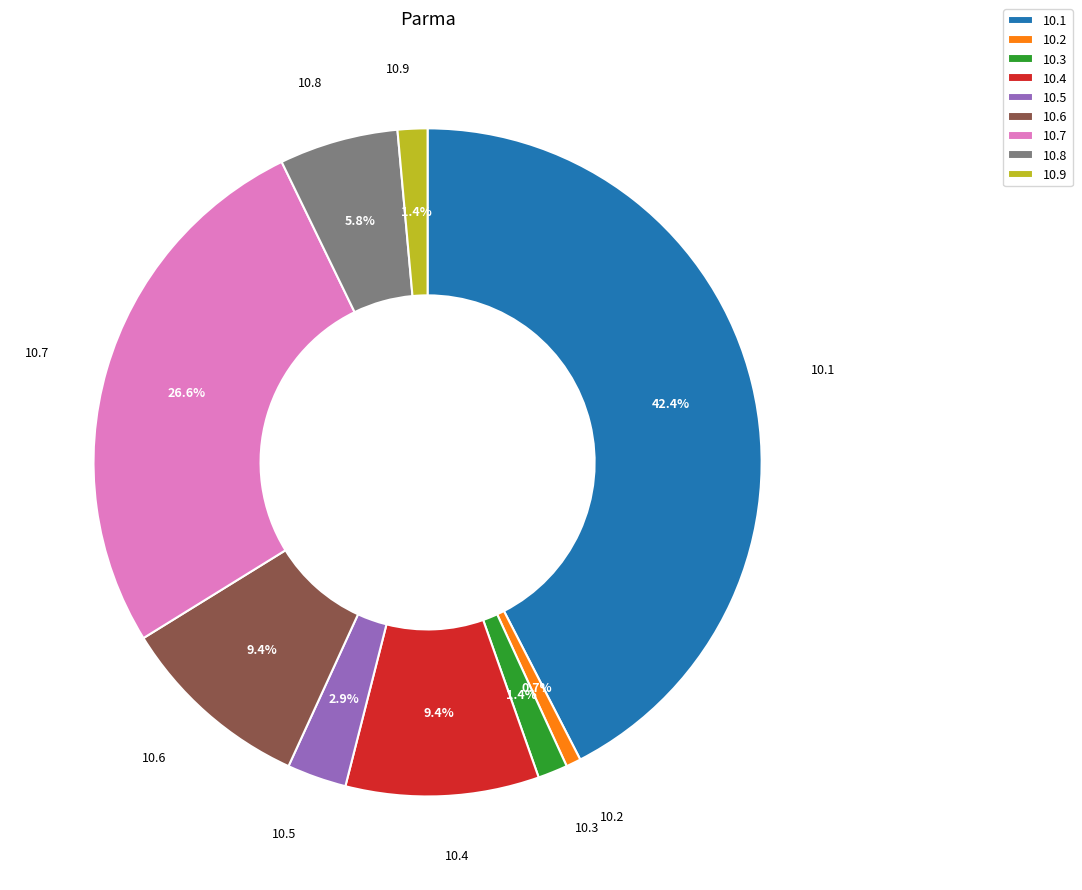

Does any single category account for the majority?

No